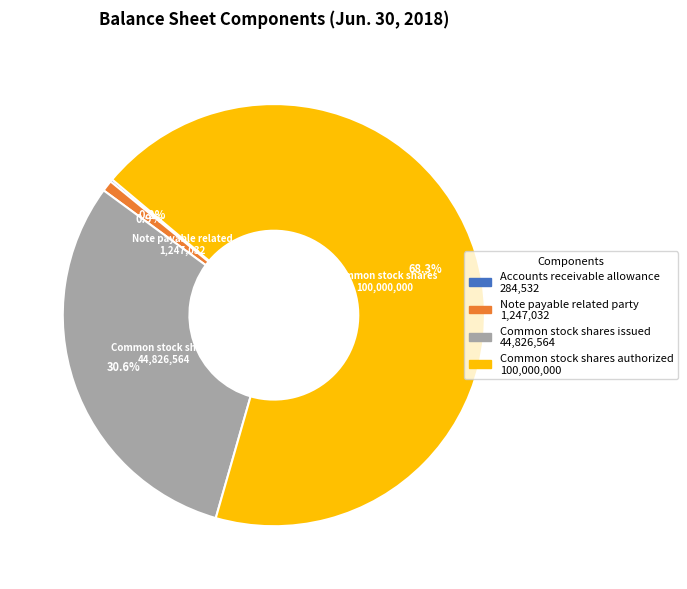

To the nearest percent, what is the difference between the largest and smallest slice percentages?

68%